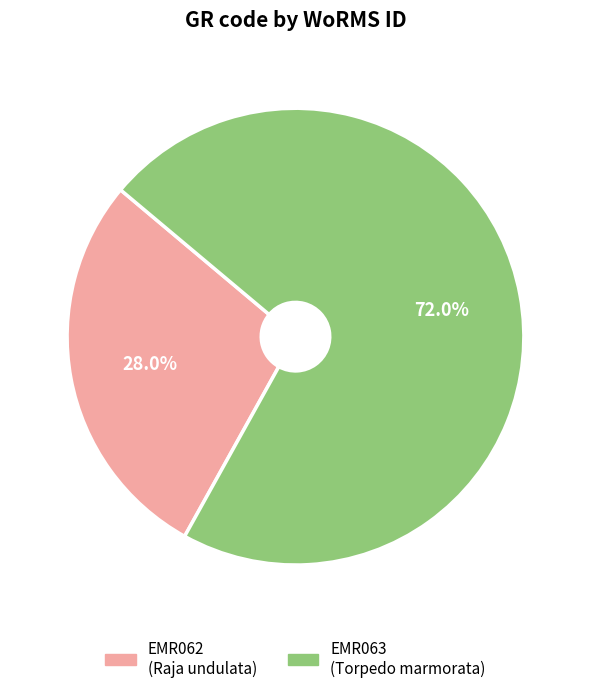

Count the number of slices in the pie.

2